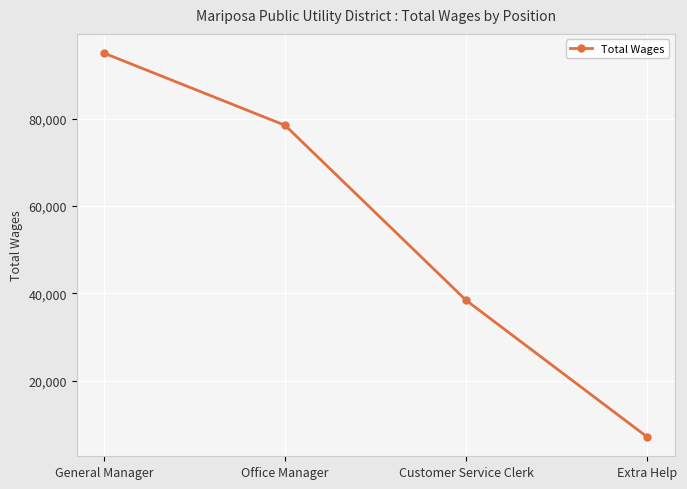

What is the ratio of the value at Extra Help to the value at General Manager?

0.1